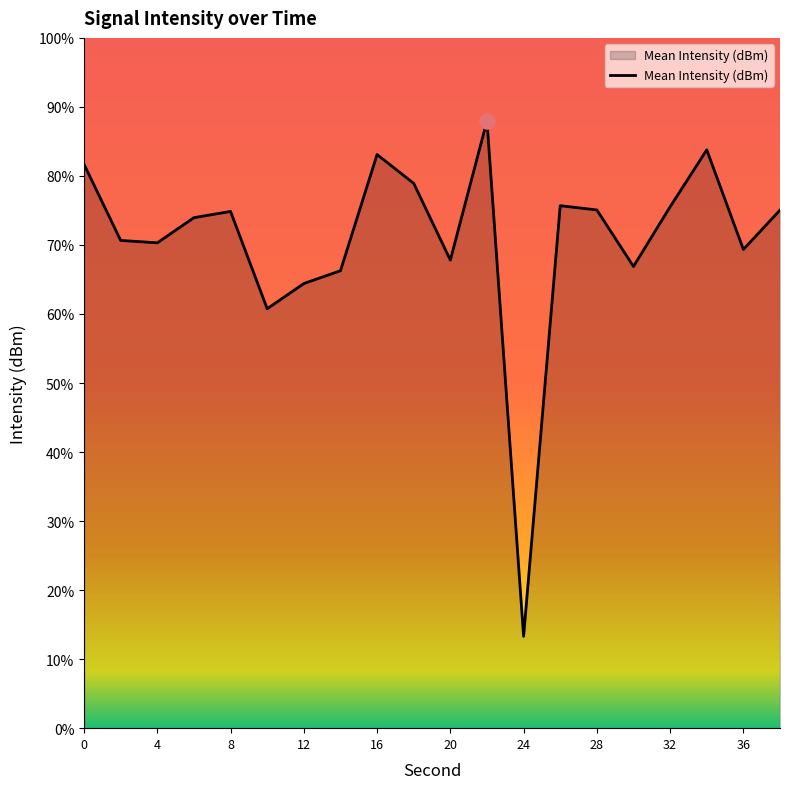

What is the change in value from 0 to 8?

-4.1